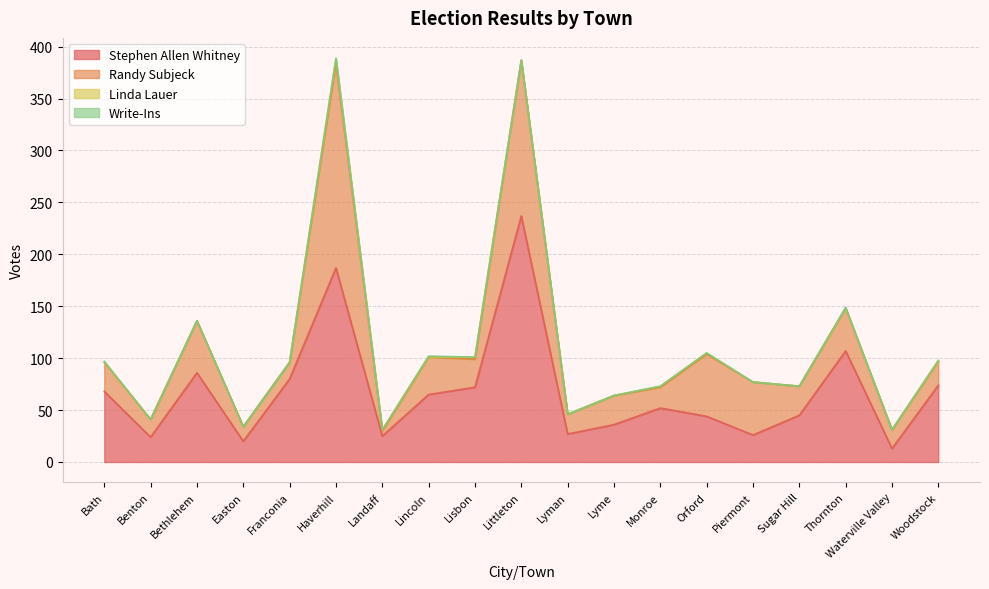

Rank the series at Sugar Hill from lowest to highest value.

Linda Lauer, Write-Ins, Randy Subjeck, Stephen Allen Whitney